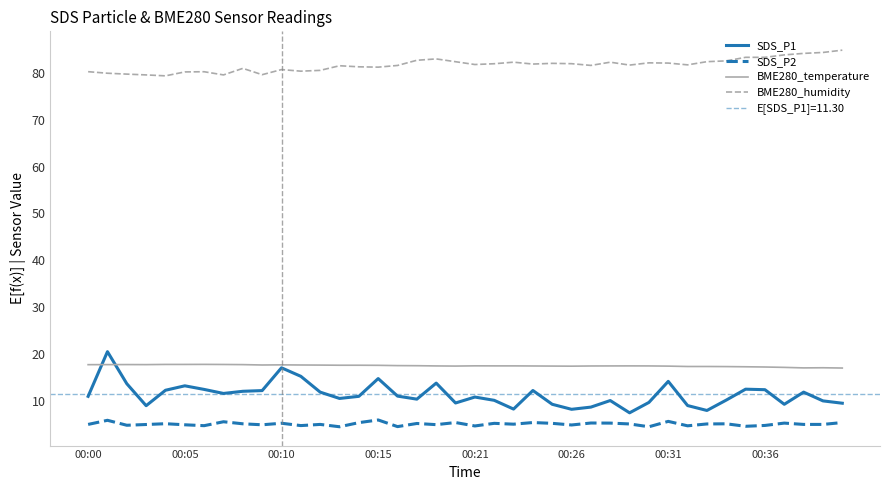

In BME280_humidity, how many points are lower than both neighbors (excluding endpoints)?

10